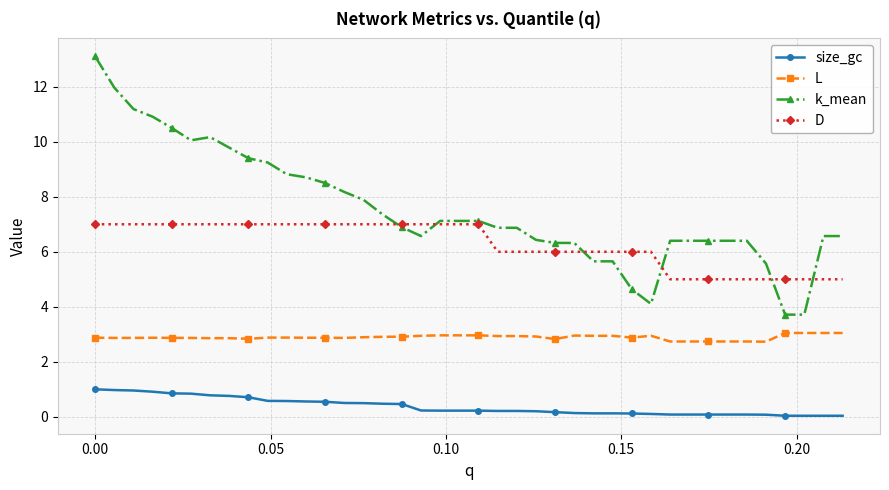

Count the L values in the range 2 to 3.

36